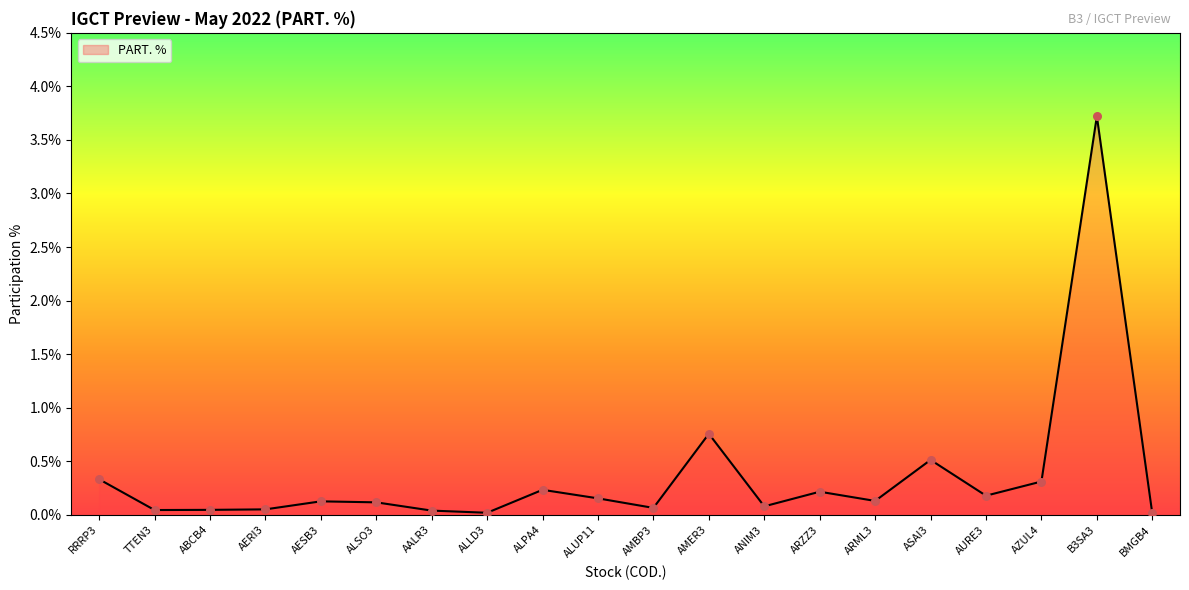

What is the change in value from ALLD3 to ALPA4?

+0.2